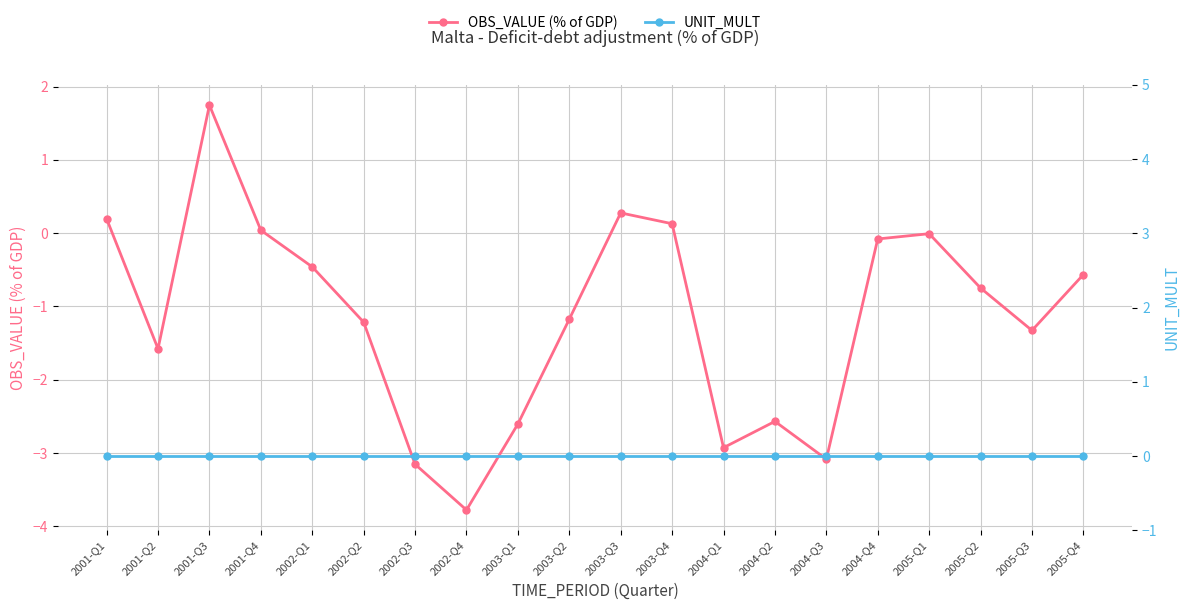

How many distinct data groups are displayed?

2